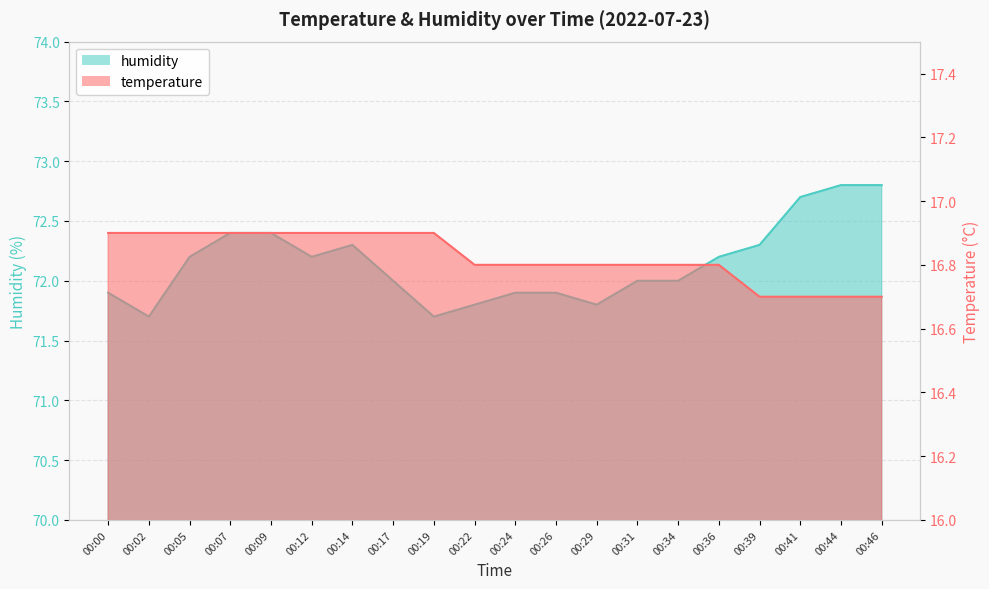

What is the value of the humidity point at the 7th from the left?

72.3